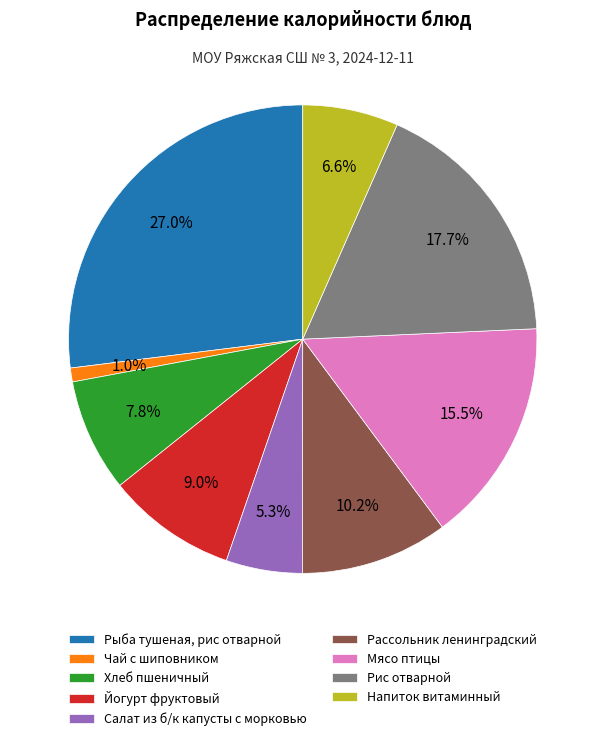

Count the number of slices in the pie.

9